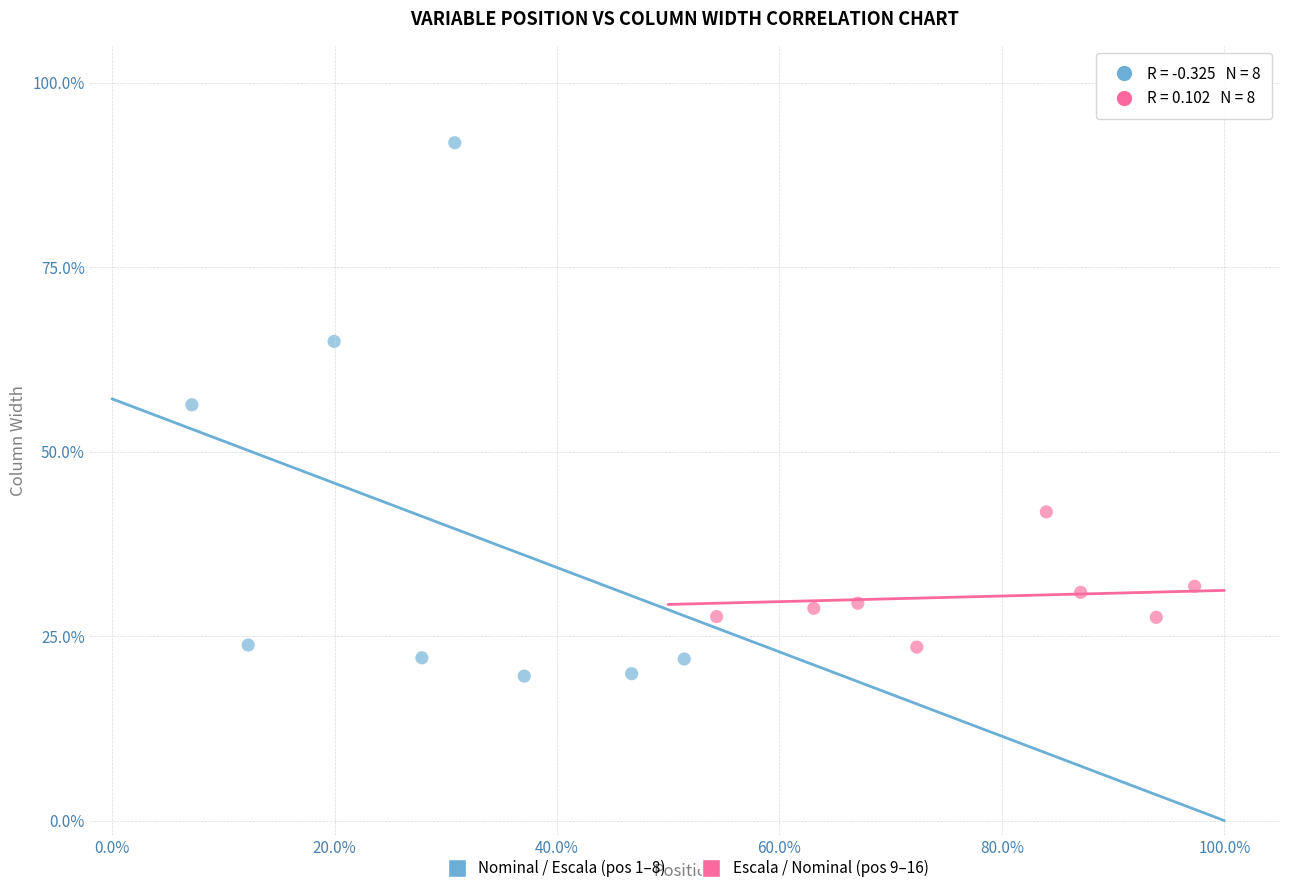

Which series has the largest Y range (max minus min)?

Nominal / Escala (pos 1–8)